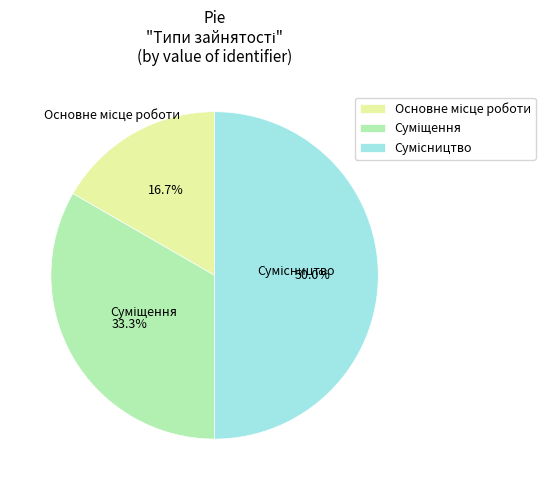

Count the number of slices in the pie.

3